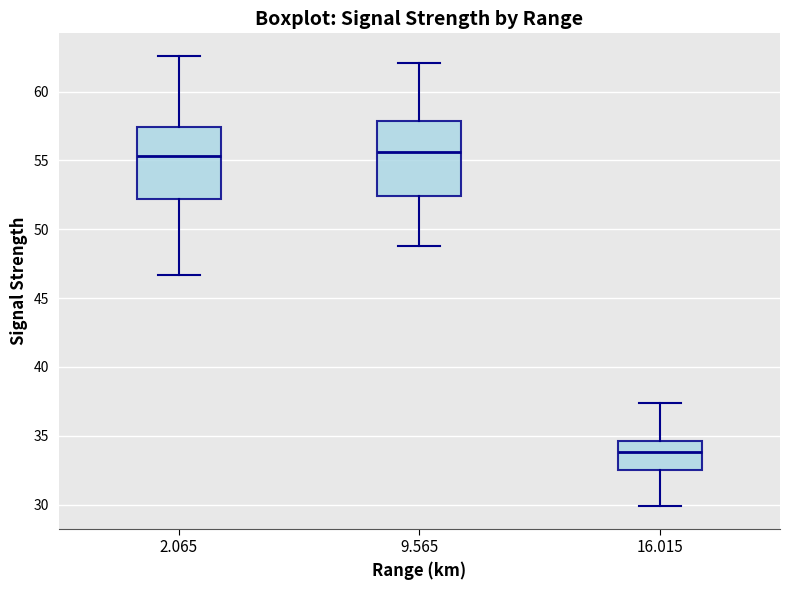

Which box's median line is the lowest?

16.015